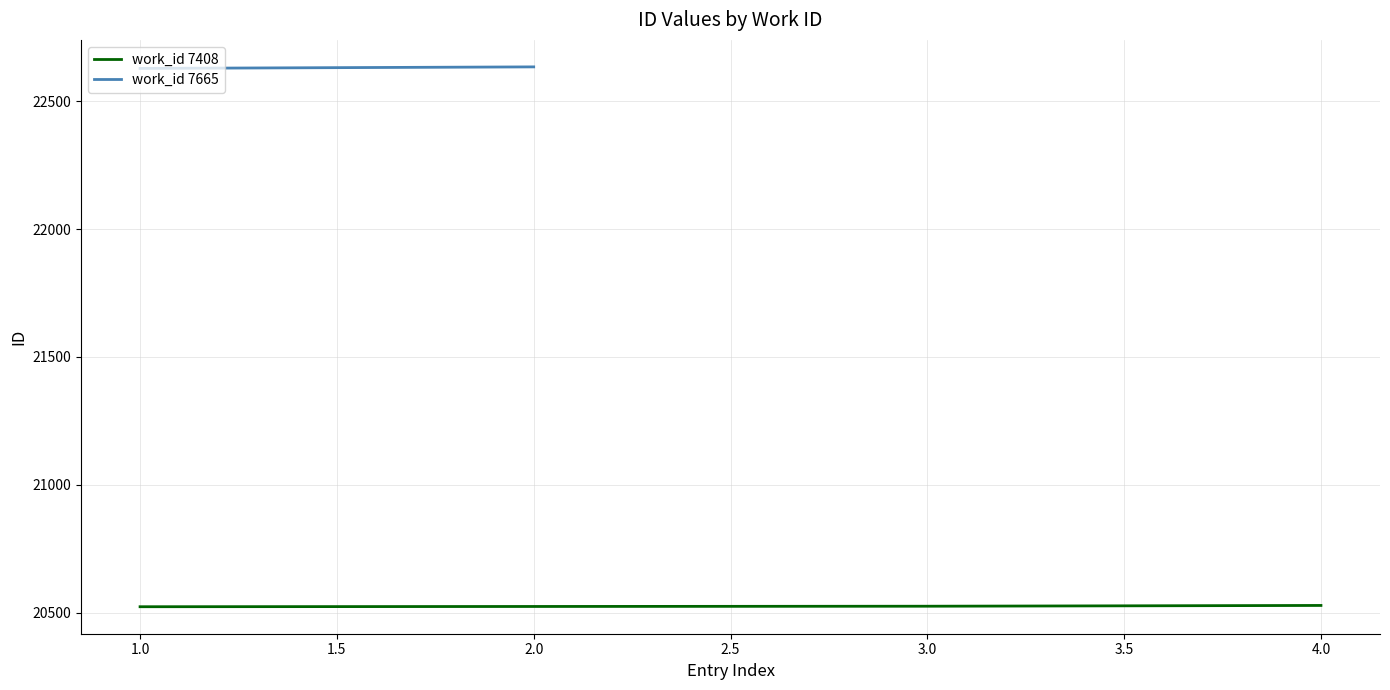

Does the chart display data point markers on the line(s)?

No